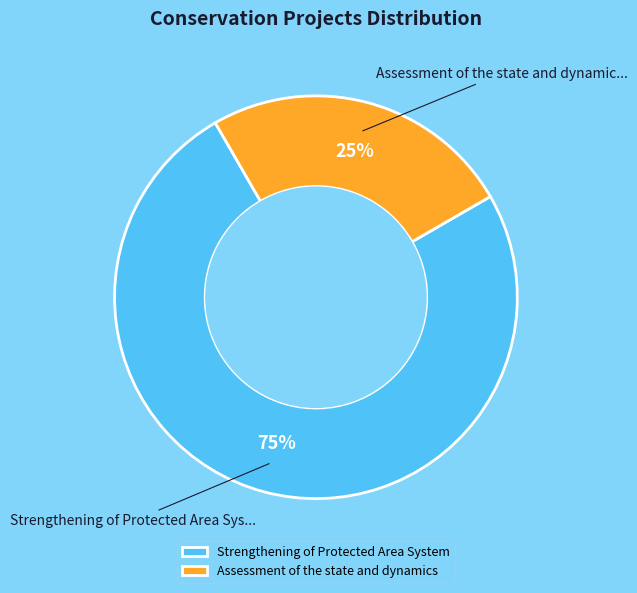

Rank the categories by value from highest to lowest.

Strengthening of Protected Area System, Assessment of the state and dynamics